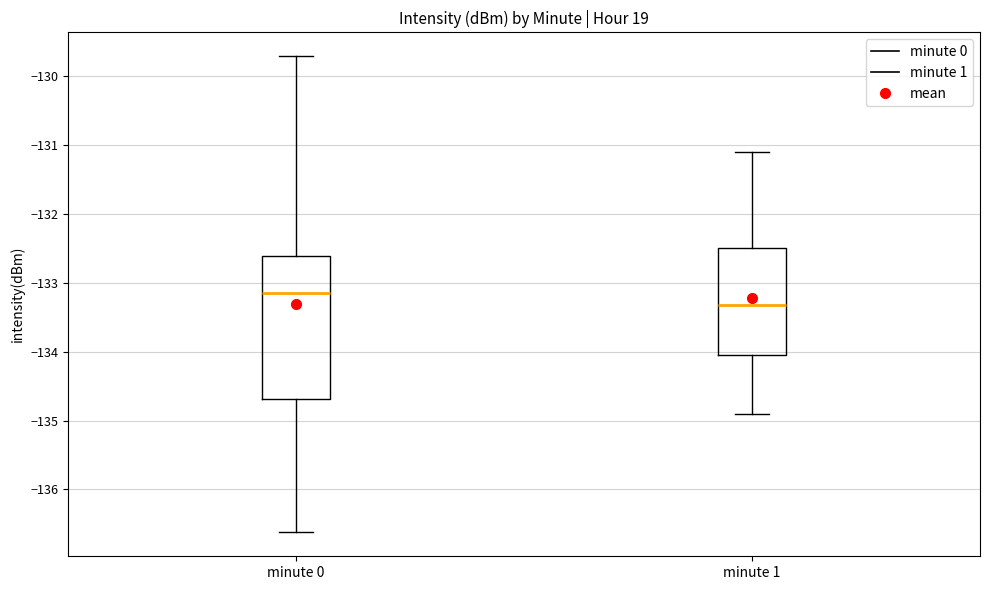

Where is the upper edge of the box for minute 1 on the y-axis? The values are not printed on the chart, so give them approximately, as read against the axis.

-132.5